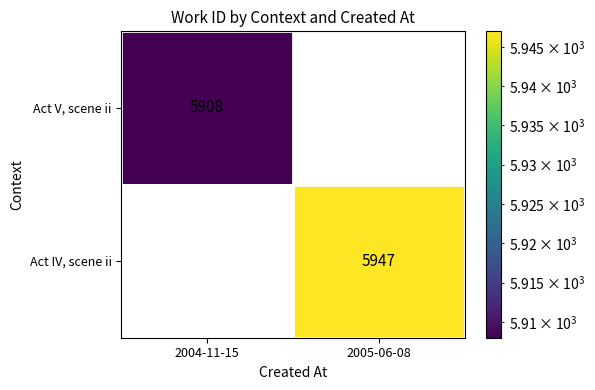

How many values in Act IV, scene ii are above zero?

1